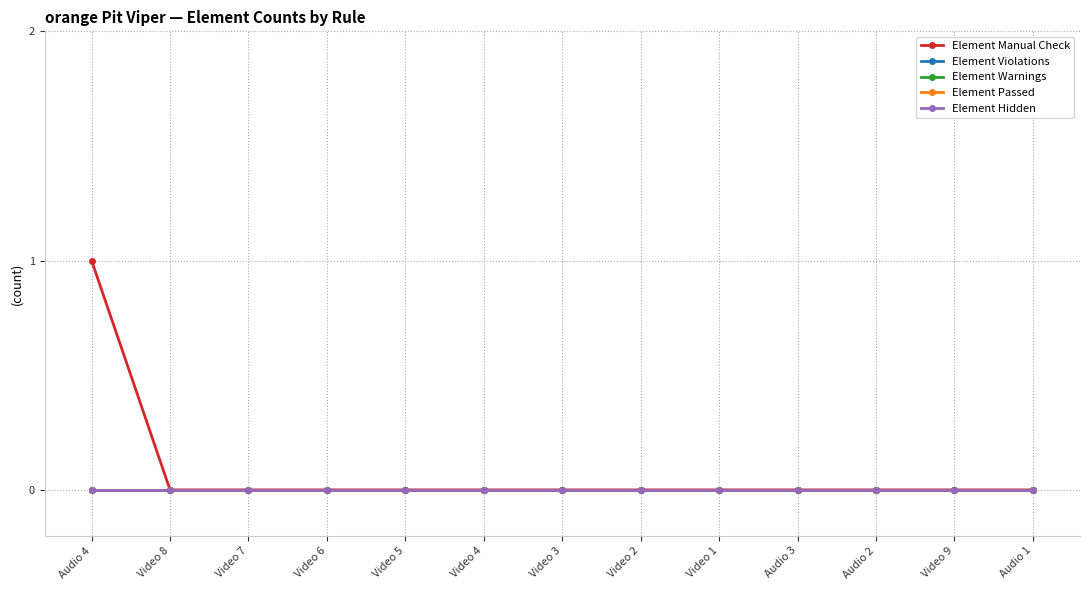

How many lines are shown in the chart?

5